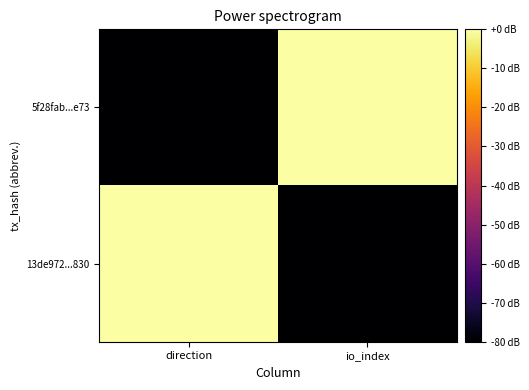

What is the total value across all series at io_index?

-80.0